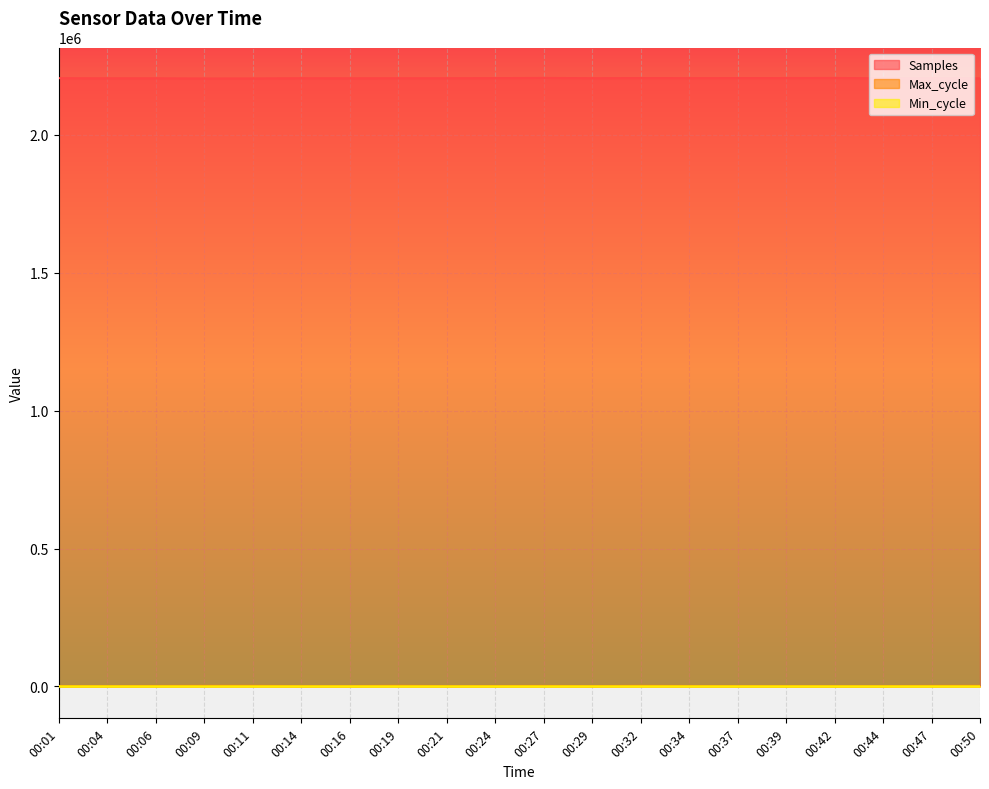

What is the maximum value for Max_cycle?

2002